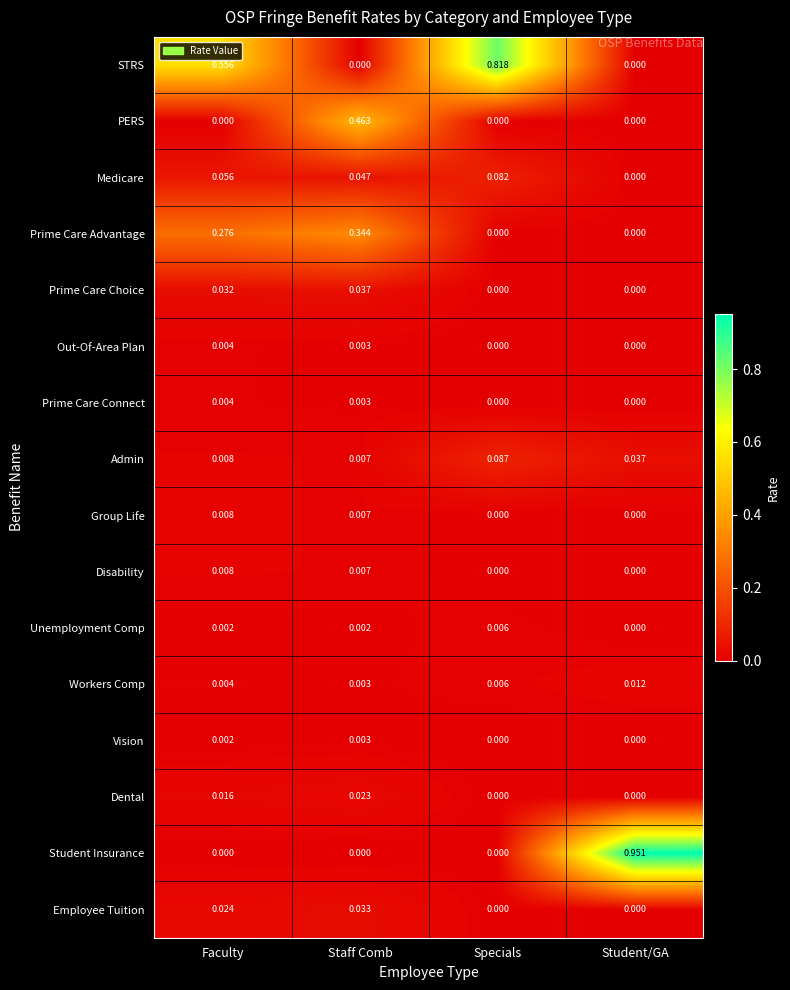

Which series has the widest spread of values?

Student Insurance